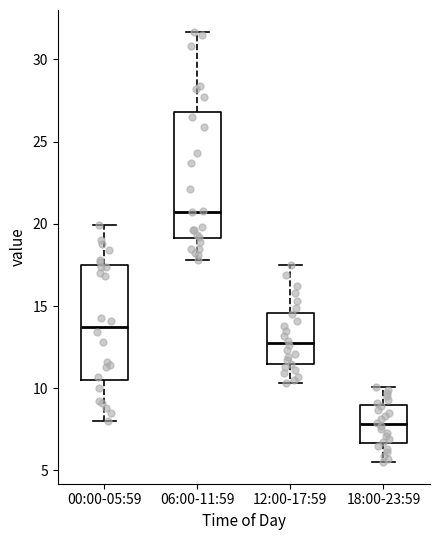

Which box has the lowest median line?

18:00-23:59